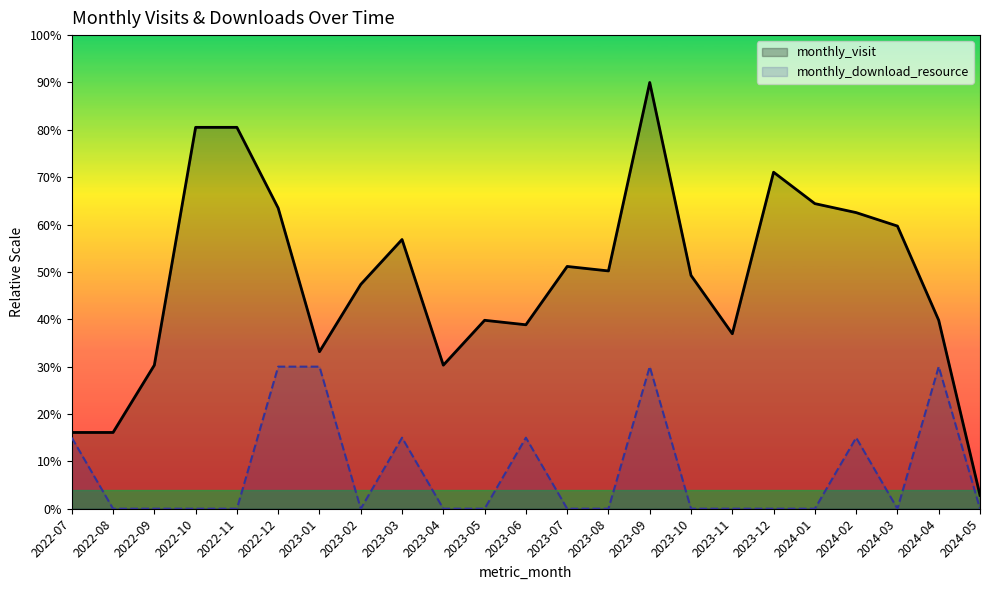

True or false: monthly_download_resource and monthly_visit intersect in this chart.

False